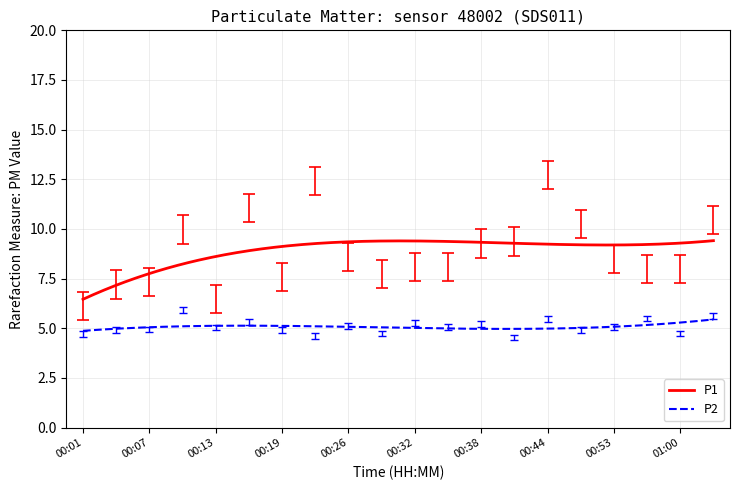

What is the maximum value for P2?

5.4